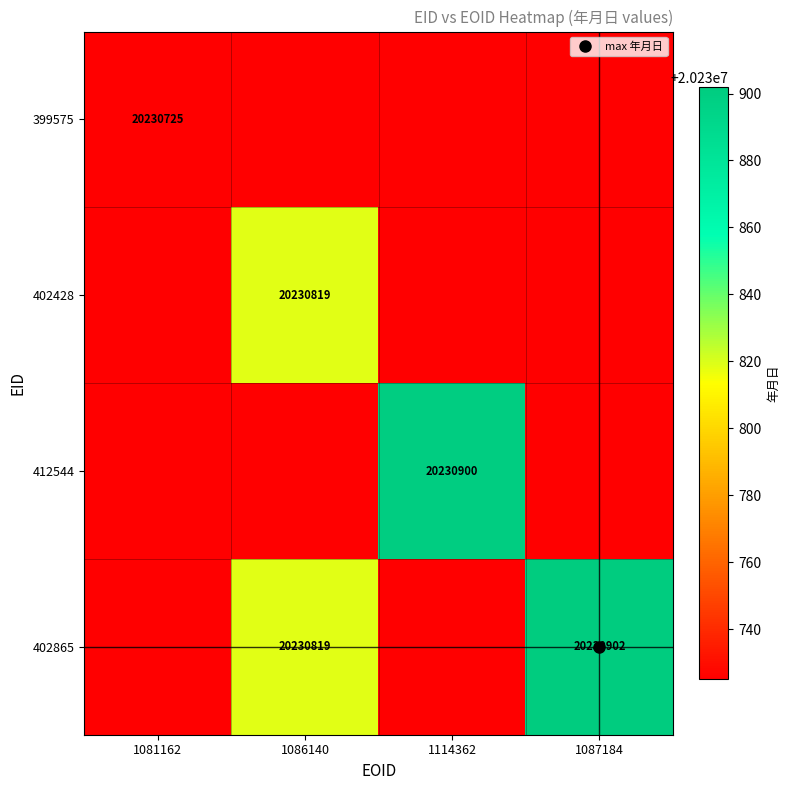

What is the greatest value displayed?

20230902